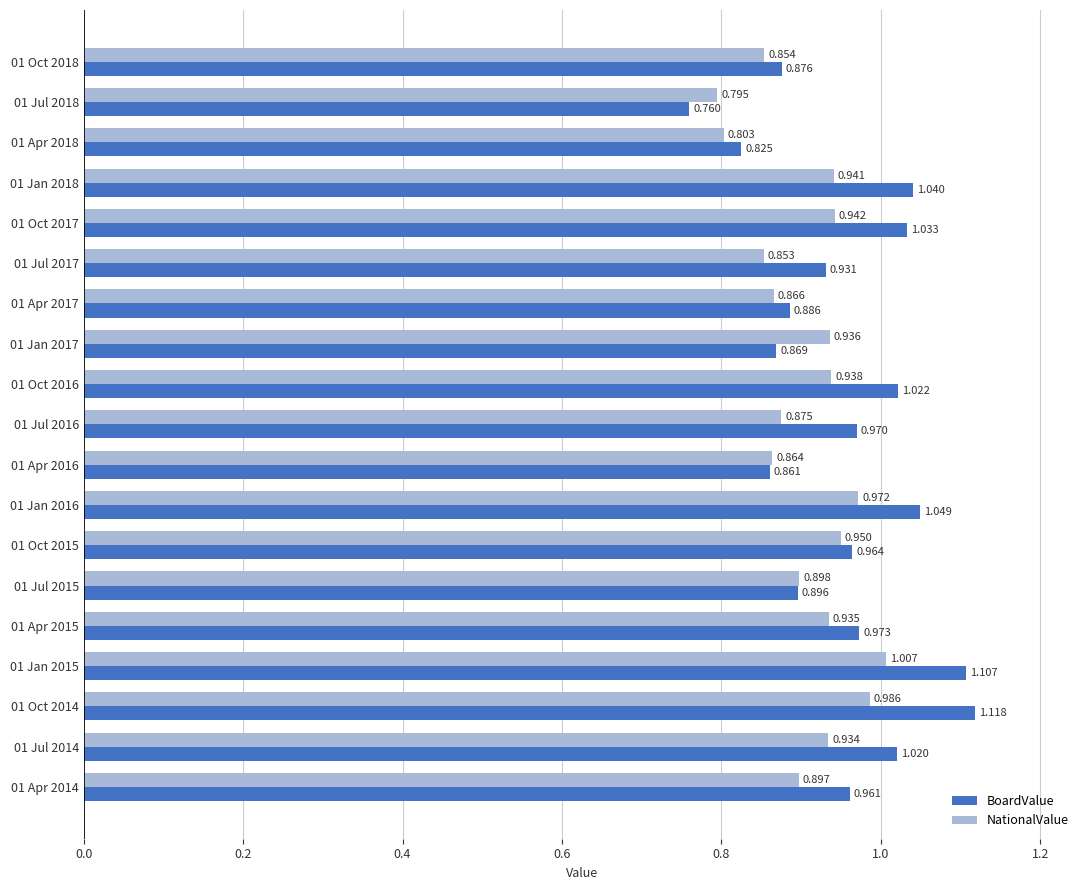

Is the value of NationalValue at 01 Oct 2017 greater than the value of BoardValue at 01 Jul 2015?

Yes